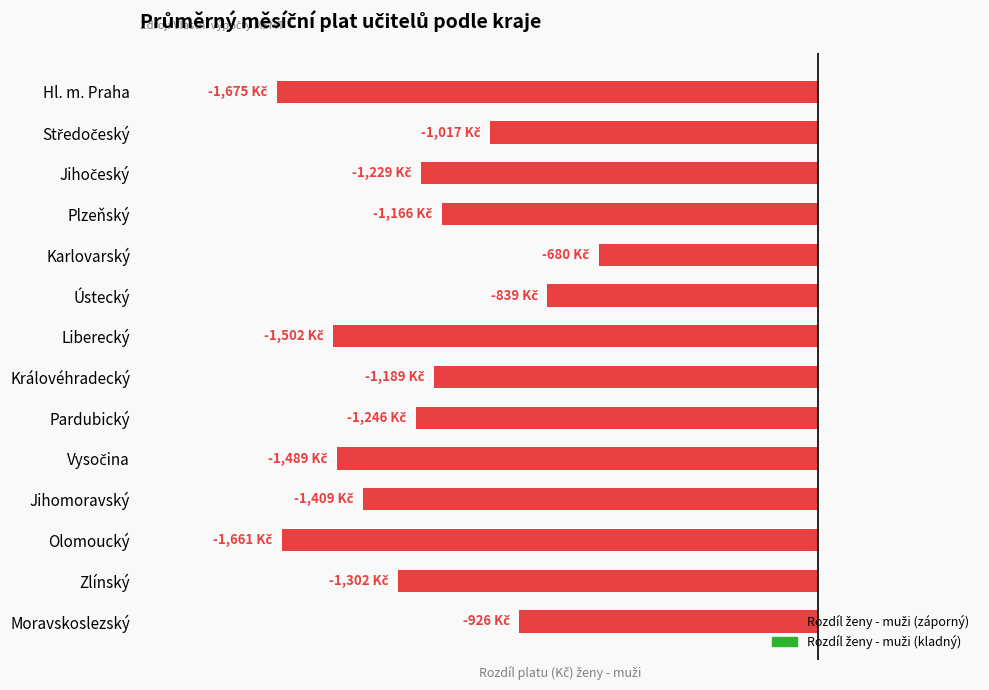

At which category does the chart reach its peak across all series?

Karlovarský